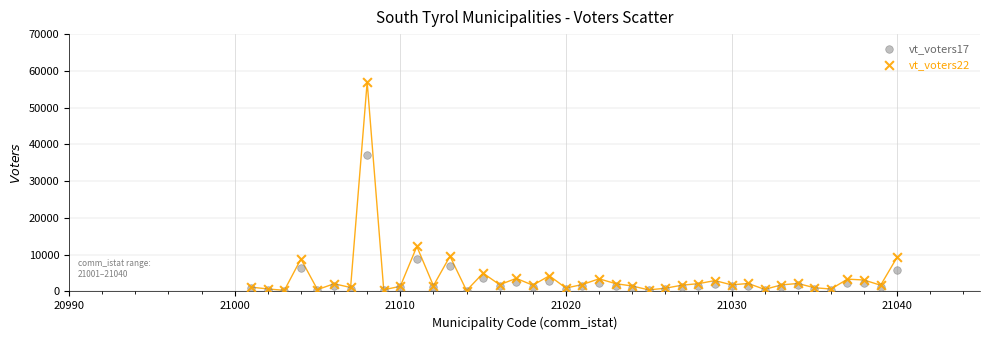

Which series reaches the maximum Y coordinate?

vt_voters22